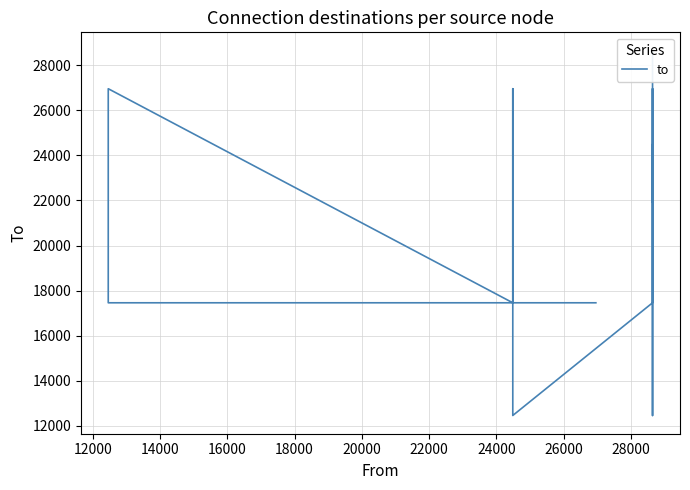

What is the sum of all values?

272635